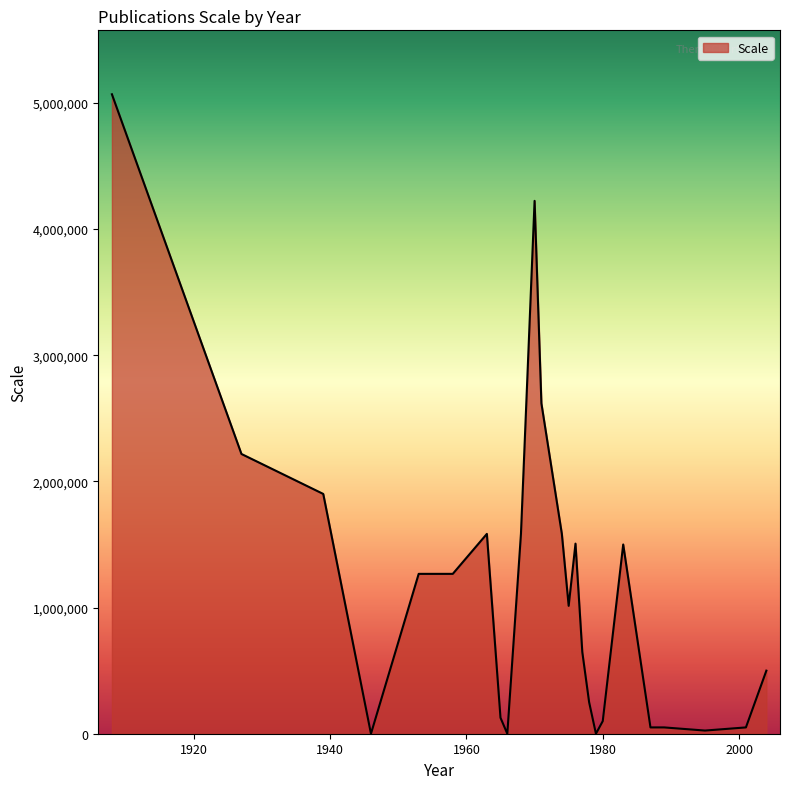

What is the difference between the maximum and minimum values?

5068800.0